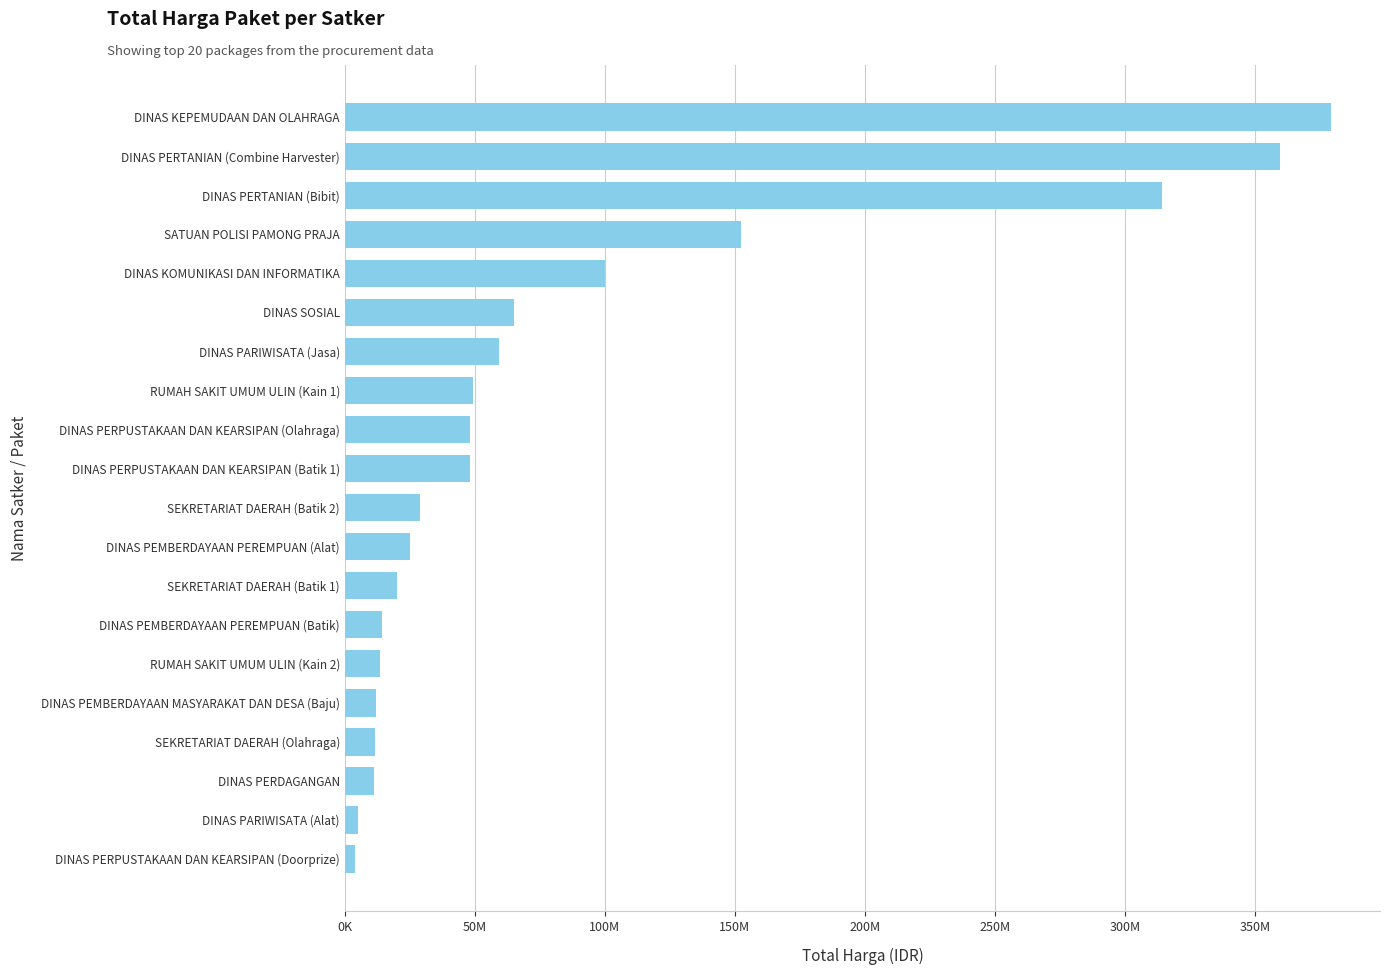

What is the average value?

86055839